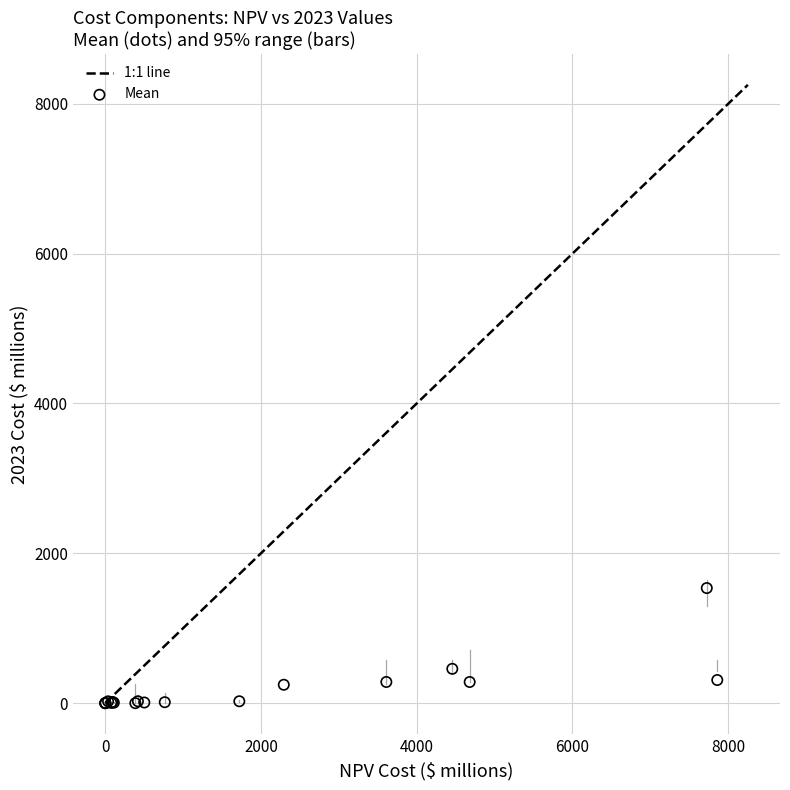

What Y value in the scatter plot is closest to 767?

458.1